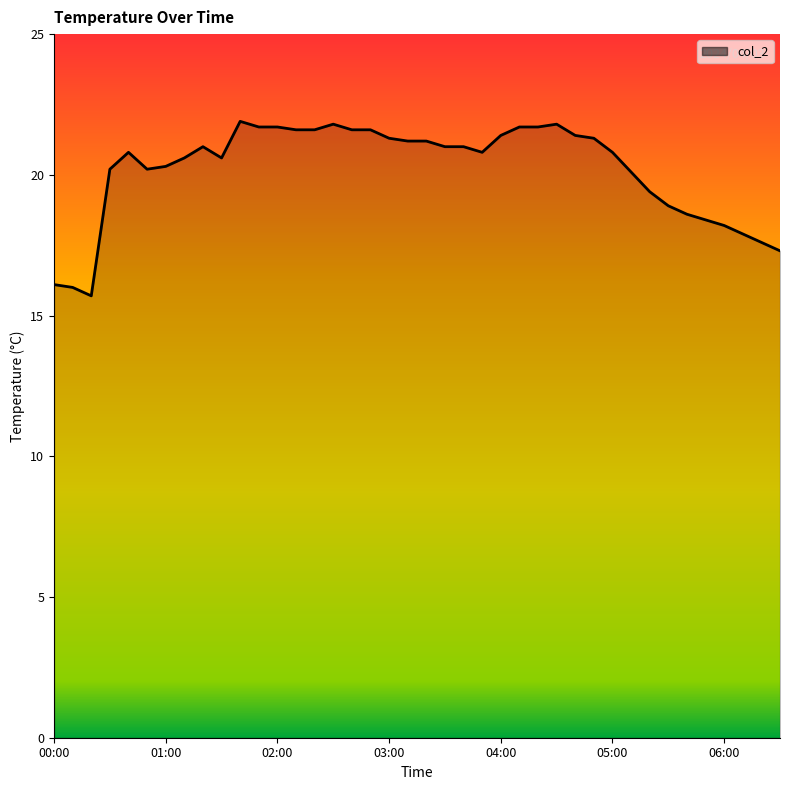

What is the difference between the maximum and minimum values?

6.2